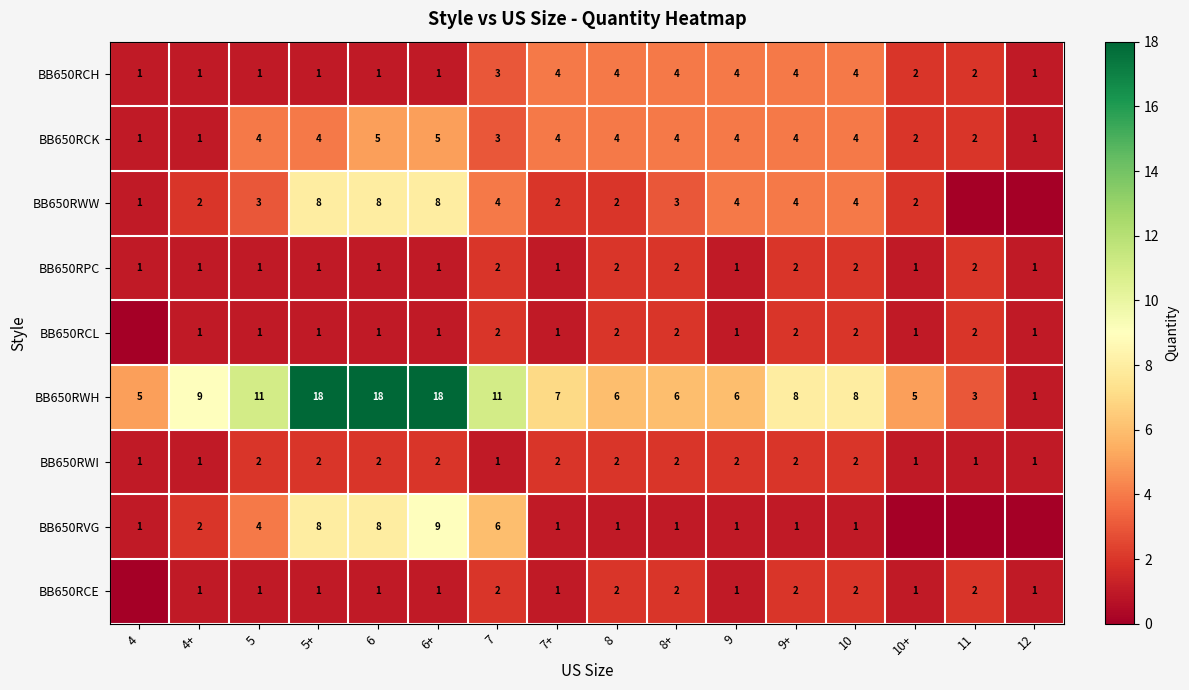

What is the spread (max minus min) of values at 7+?

6